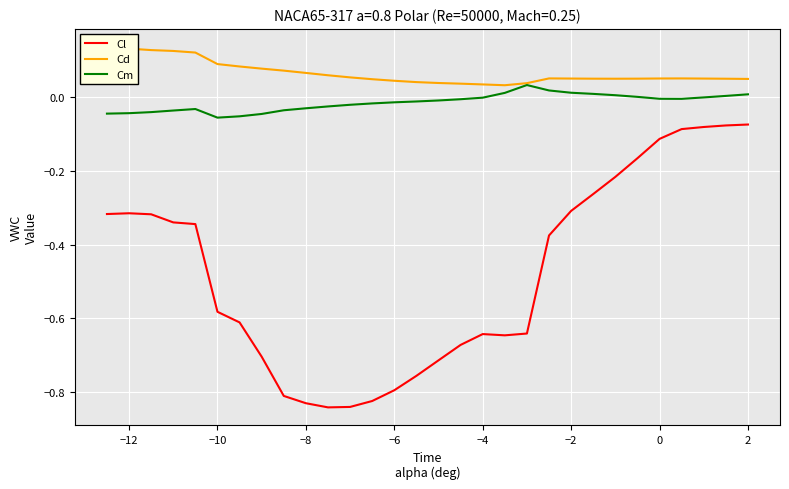

Count the number of data series in this chart.

3